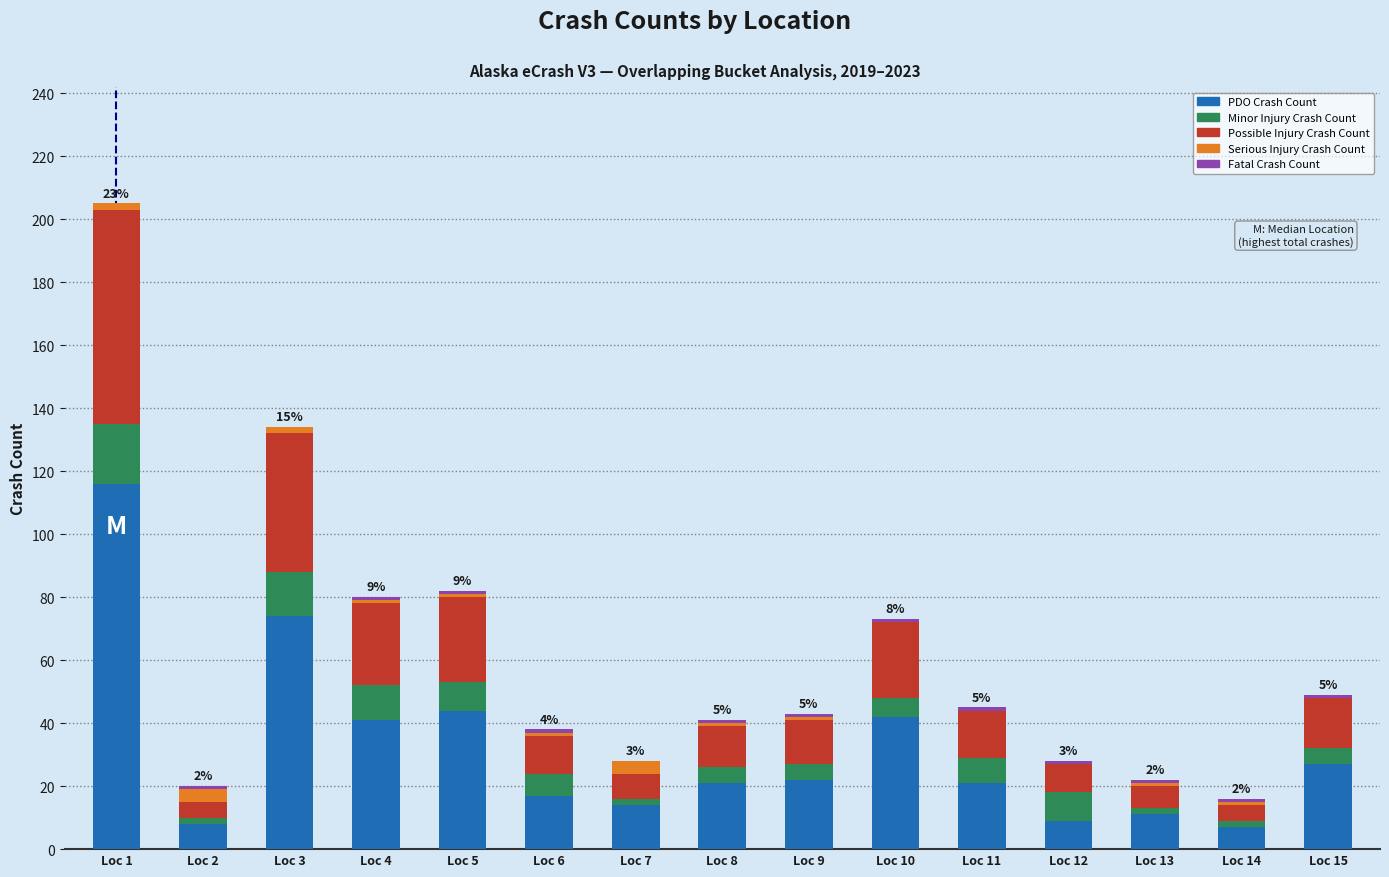

Which category has the highest value in the PDO Crash Count series?

Loc 1